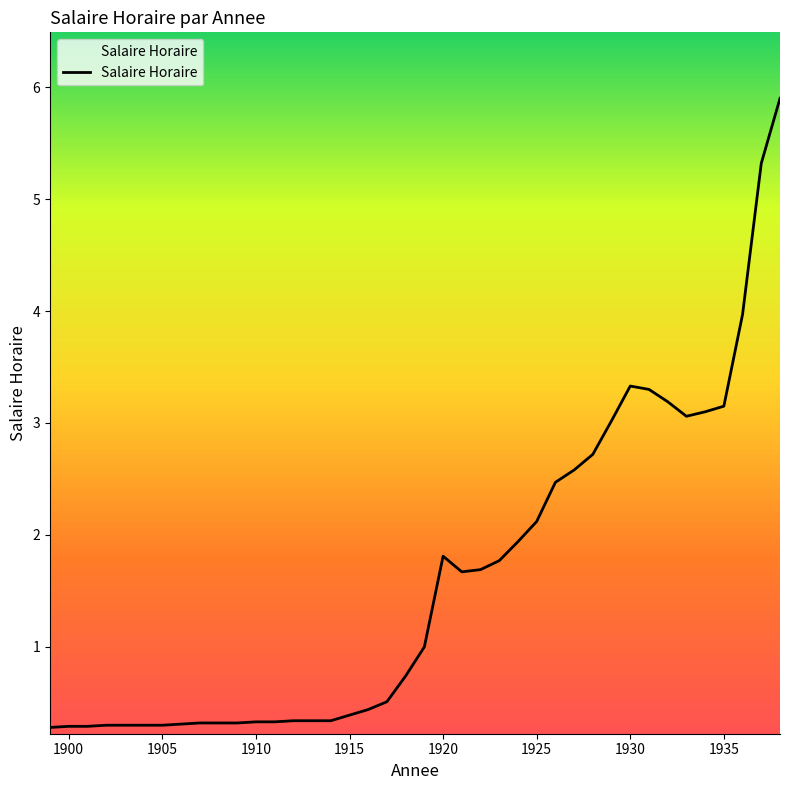

What is the smallest value displayed?

0.3